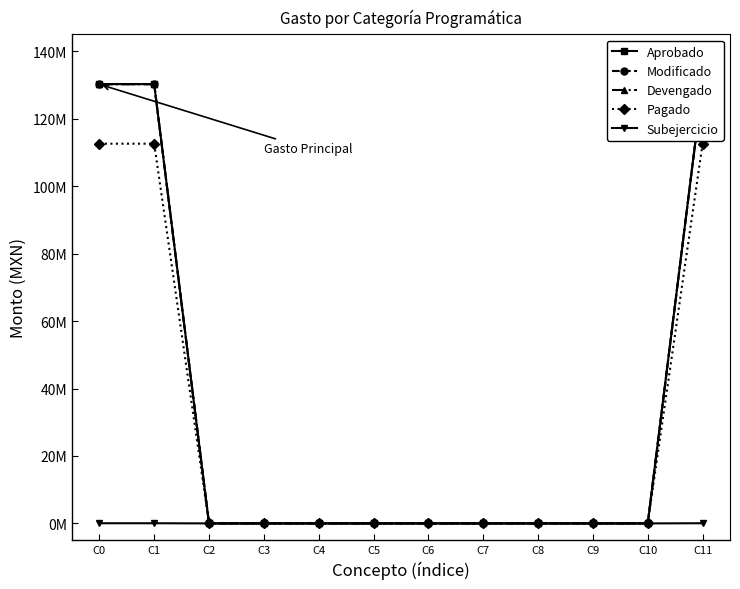

Is this an area chart (filled region under the line)?

No